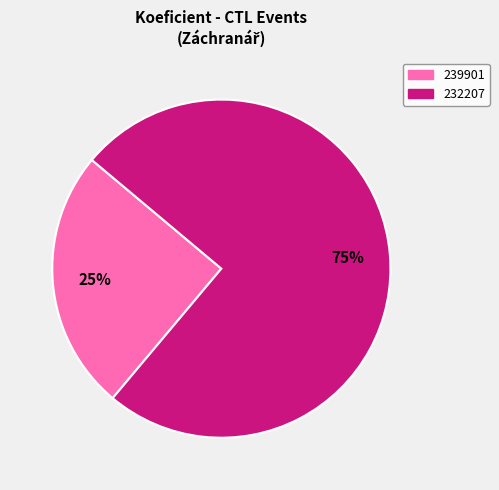

To the nearest percent, what is the average slice percentage?

50%